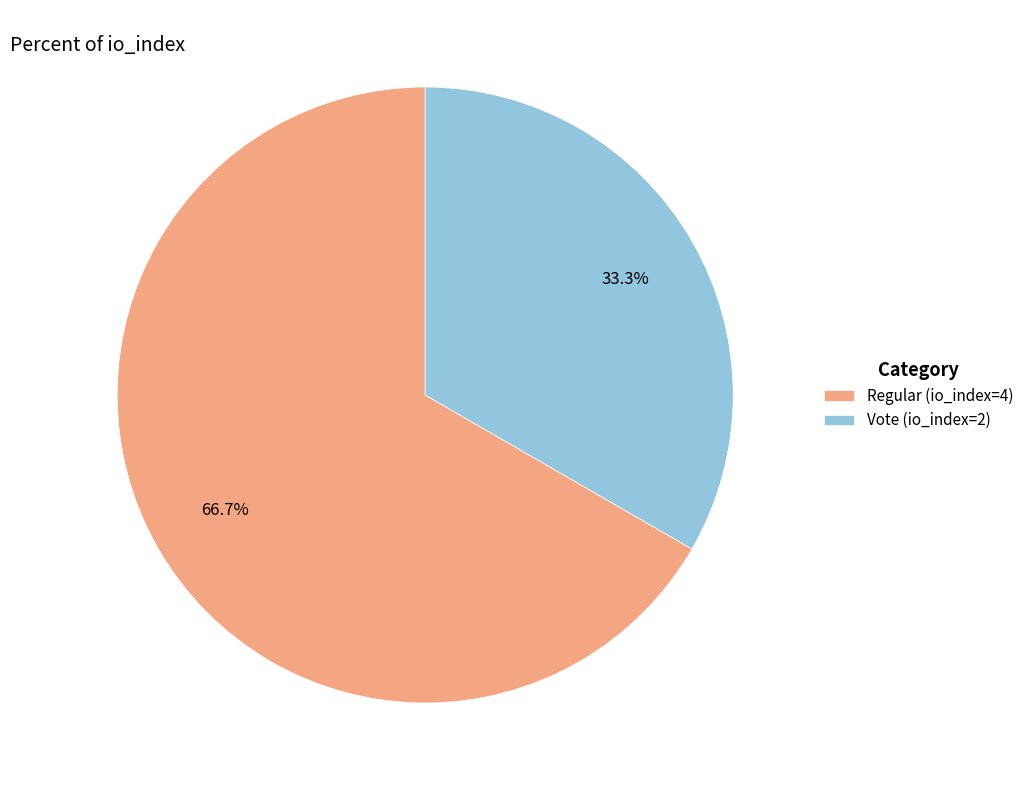

What is the majority slice?

Regular (io_index=4)